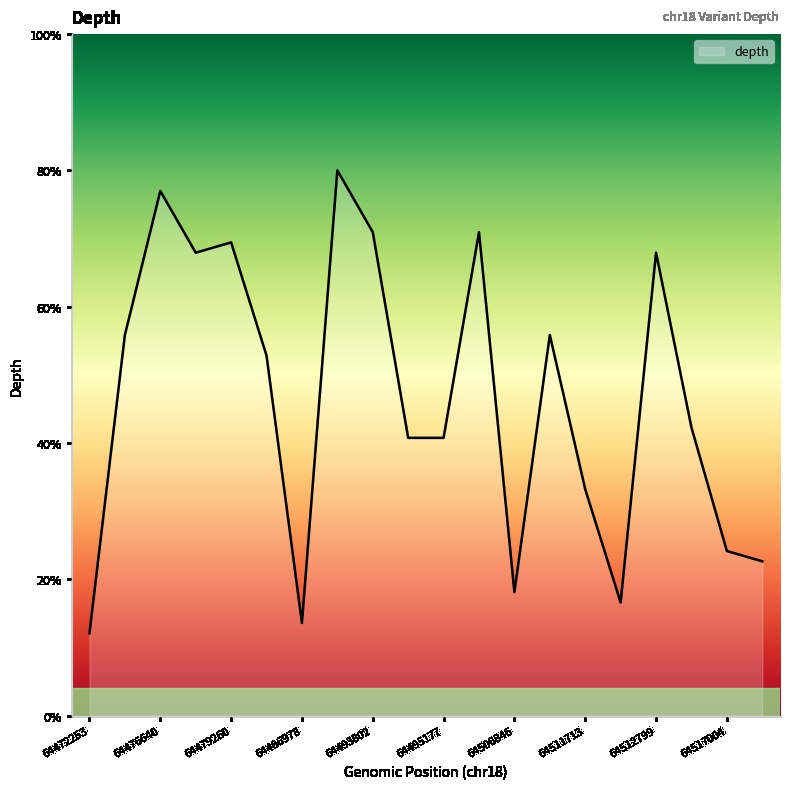

Is this an area chart (filled region under the line)?

Yes